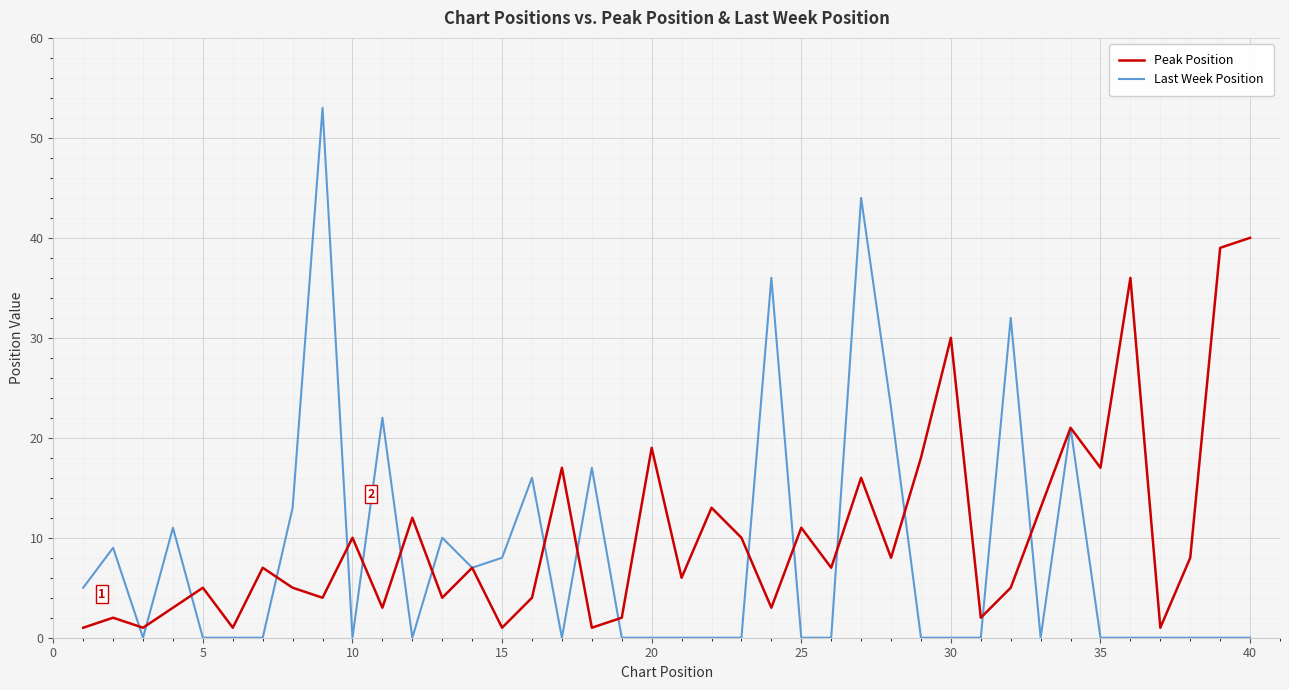

List the series in order of their peak value, lowest first.

Peak Position, Last Week Position